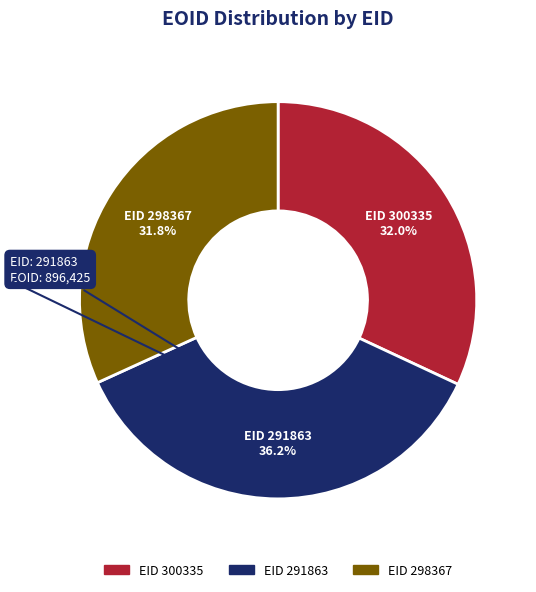

Is there a majority slice in this chart?

No